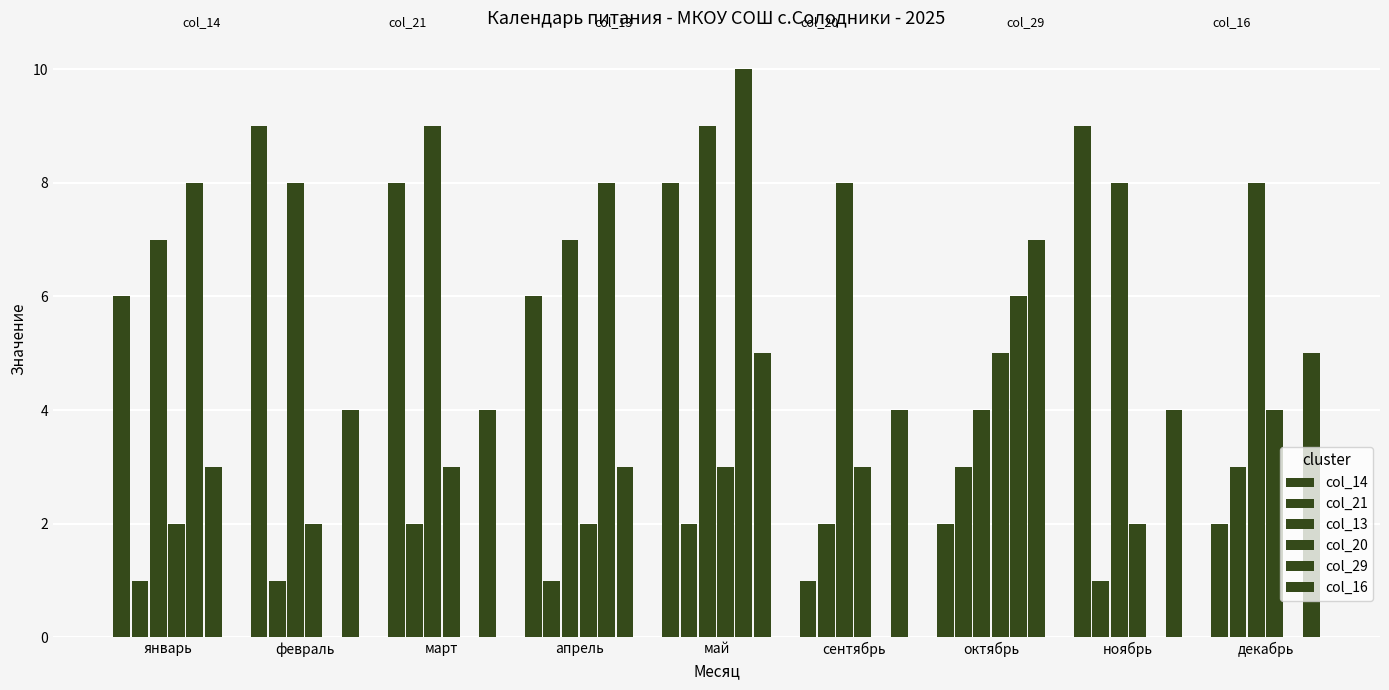

How many distinct data groups are displayed?

6